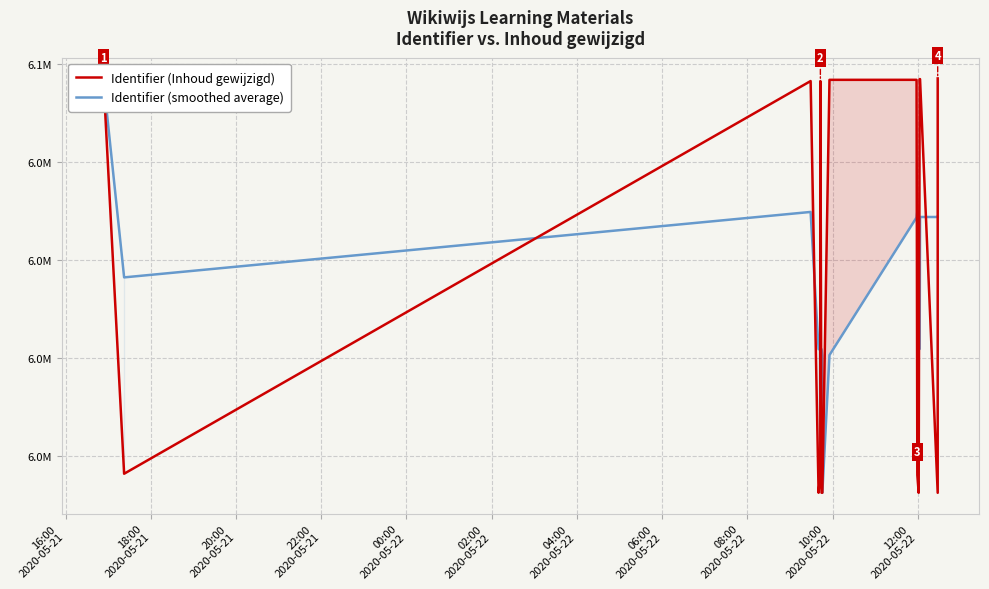

The value of Identifier (smoothed average) at 13 is 10794991.7. True or false?

False